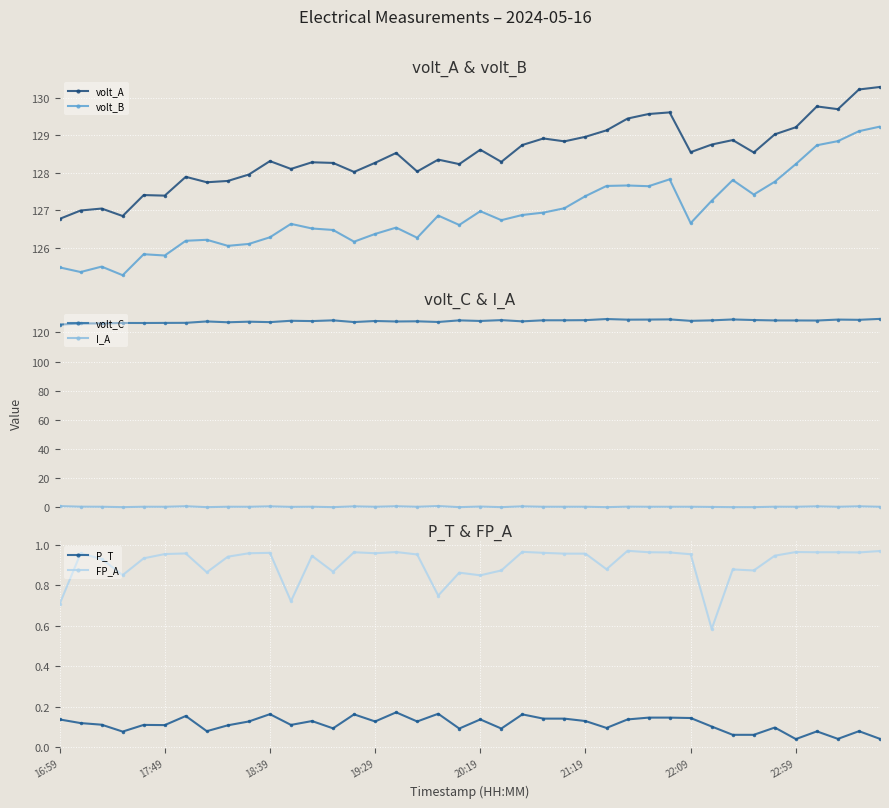

Count the number of categories in the chart.

40